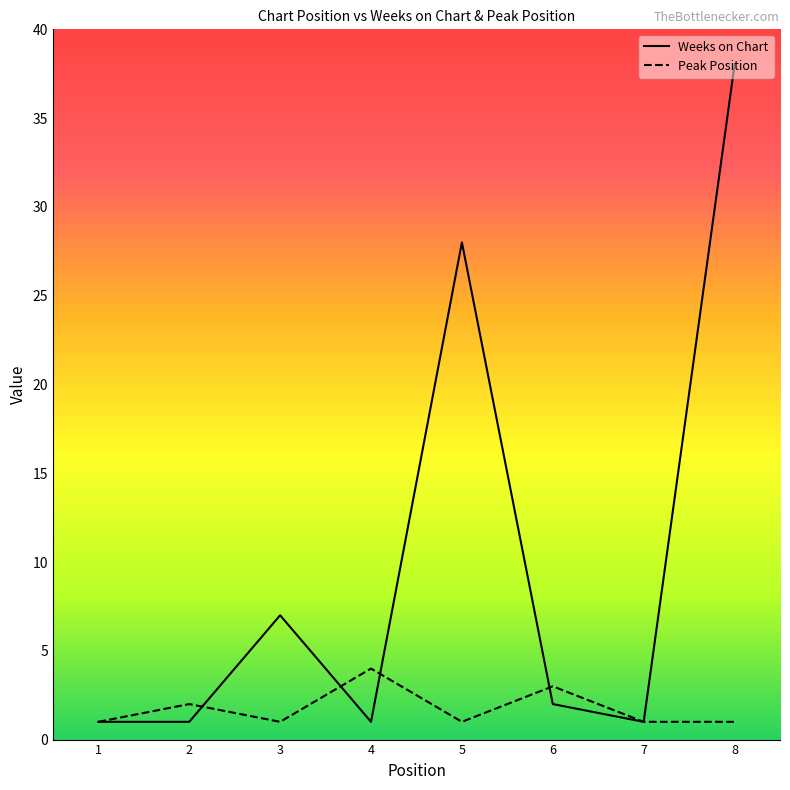

True or false: Peak Position has more than 2 interior local peaks.

True